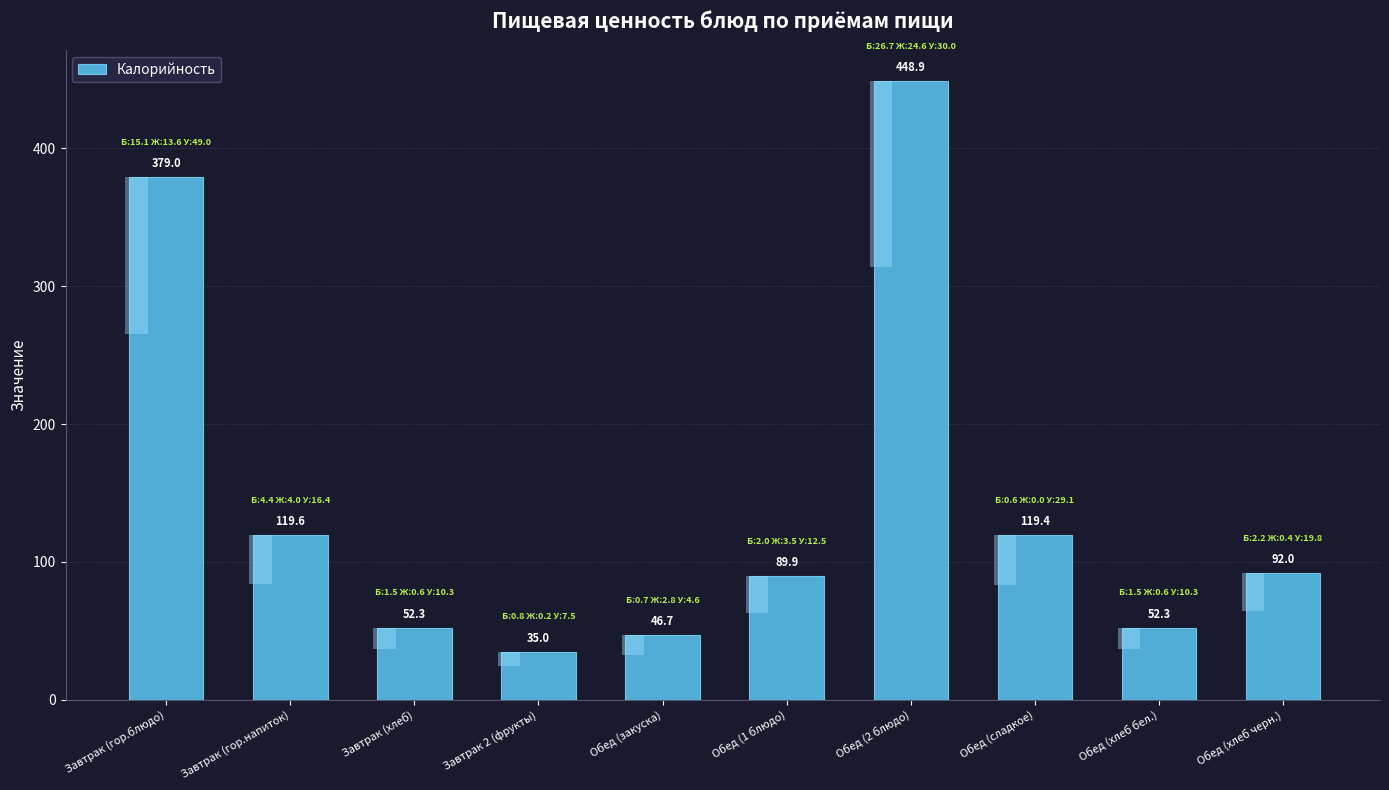

Does the chart contain stacked bars?

No